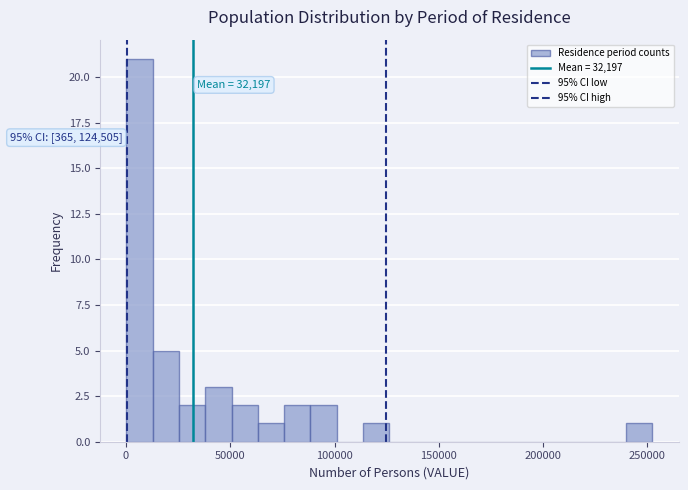

Around what value on the x-axis is the tallest bar? Give the approximate position of its centre, as read against the axis.

5000